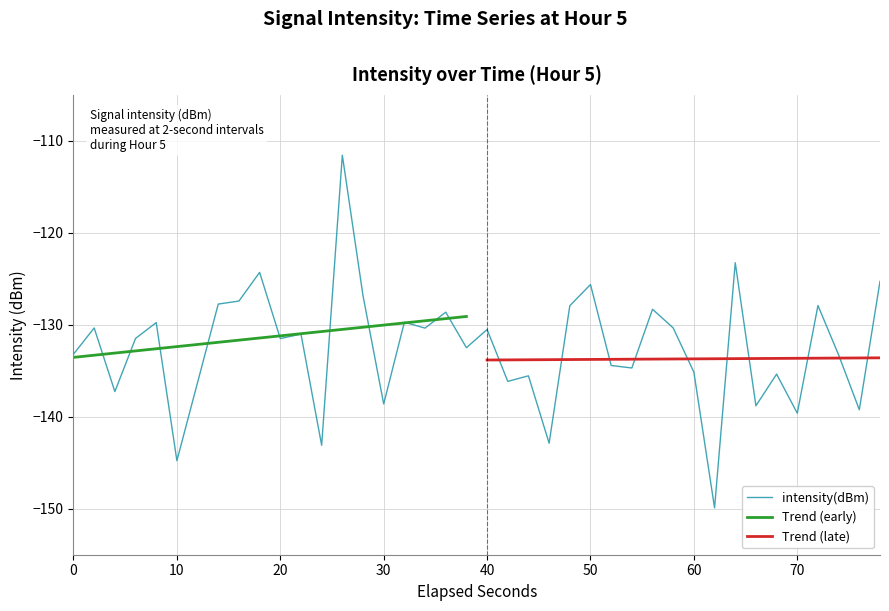

Is it true that intensity(dBm) equals -227.2 at 40?

False